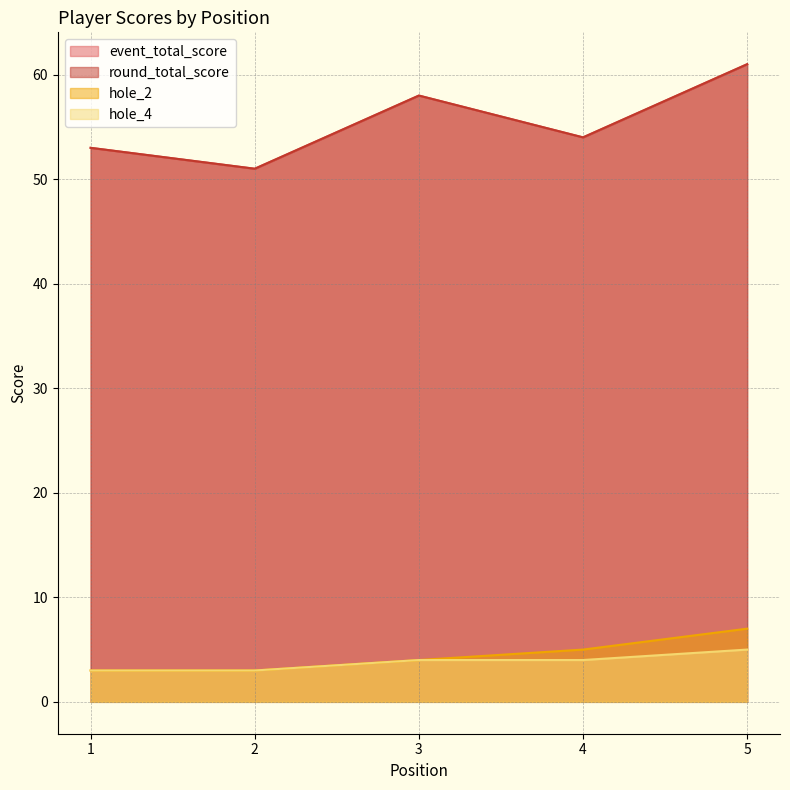

True or false: event_total_score and round_total_score intersect in this chart.

False